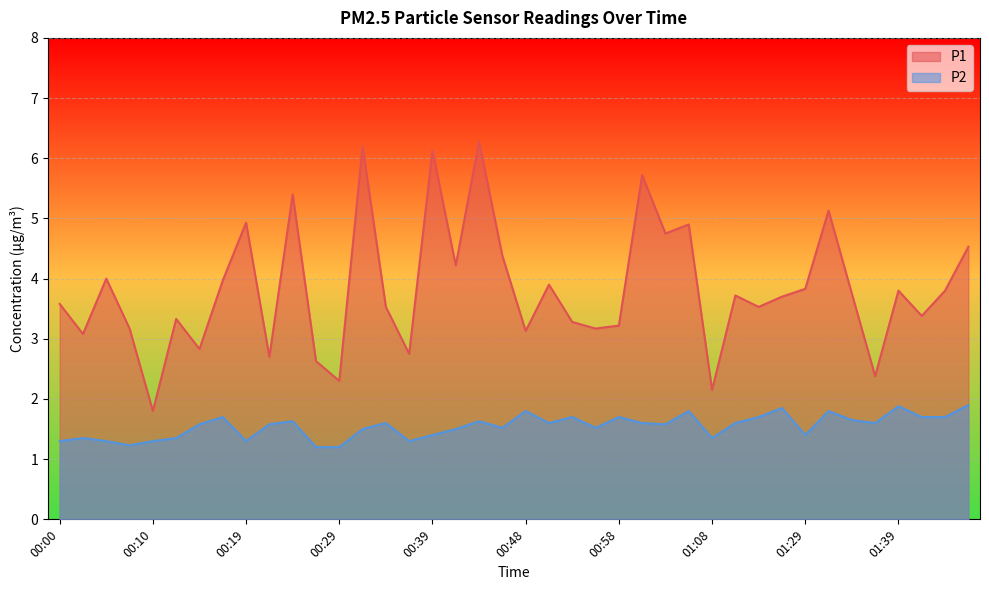

At which category does P2 reach its first local valley?

00:07